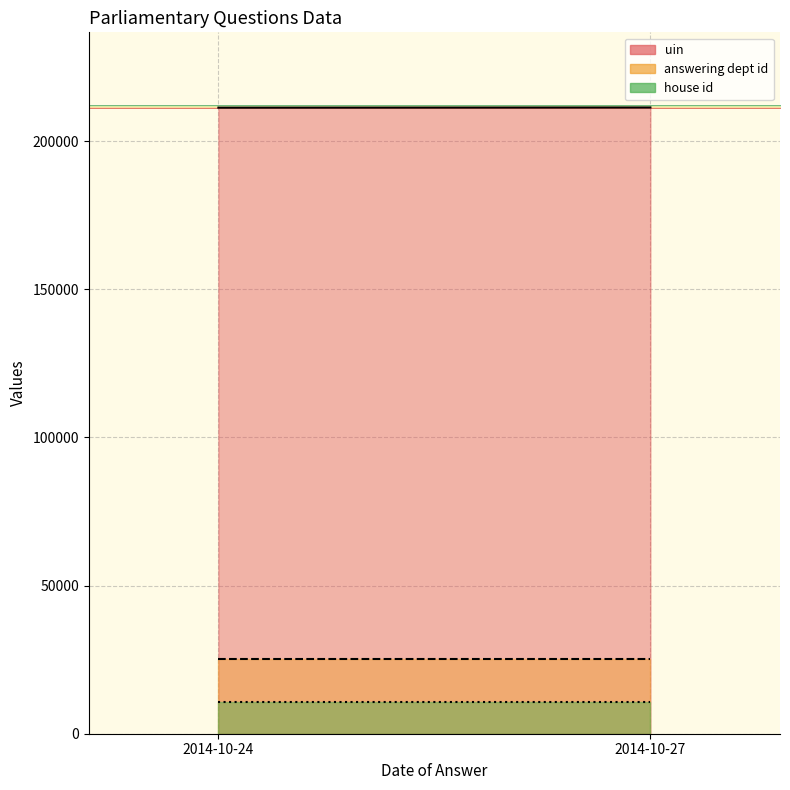

Count the number of data series in this chart.

3